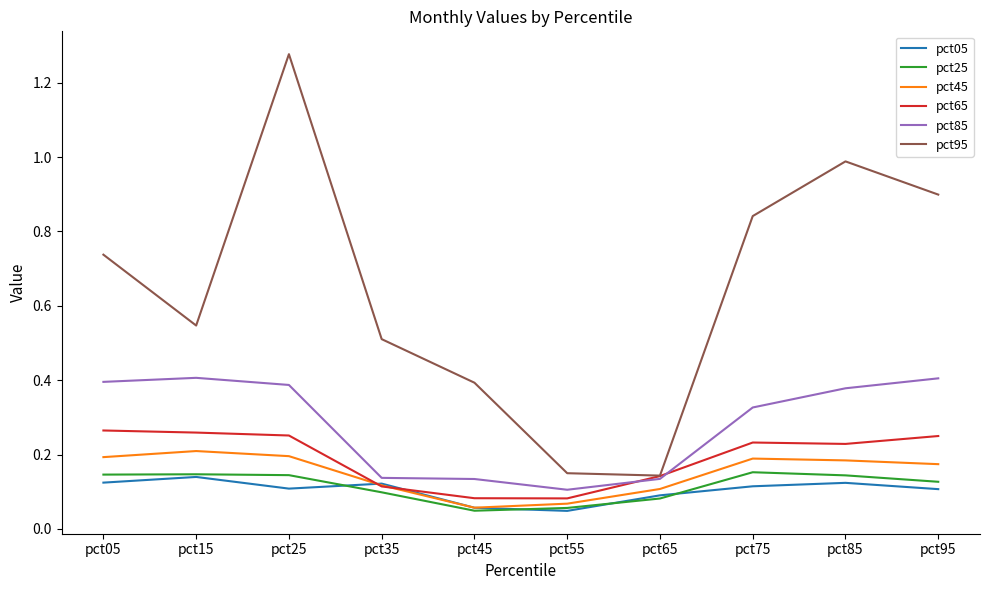

Which series has the widest spread of values?

pct95